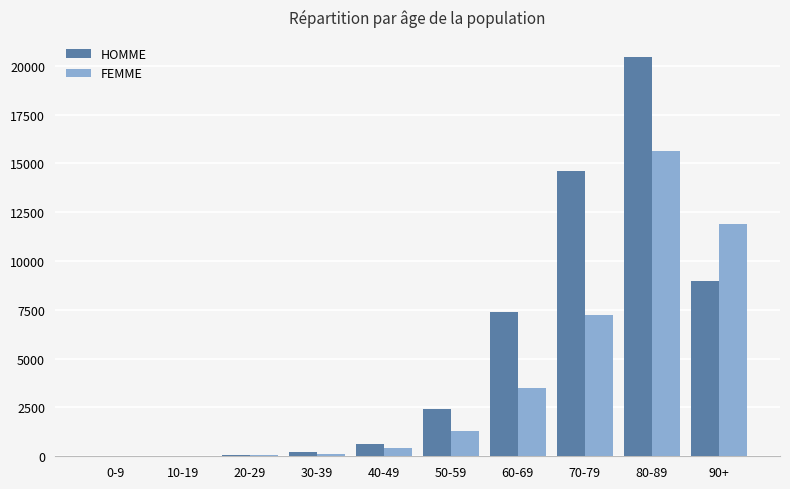

What is the sum of all HOMME values?

54778